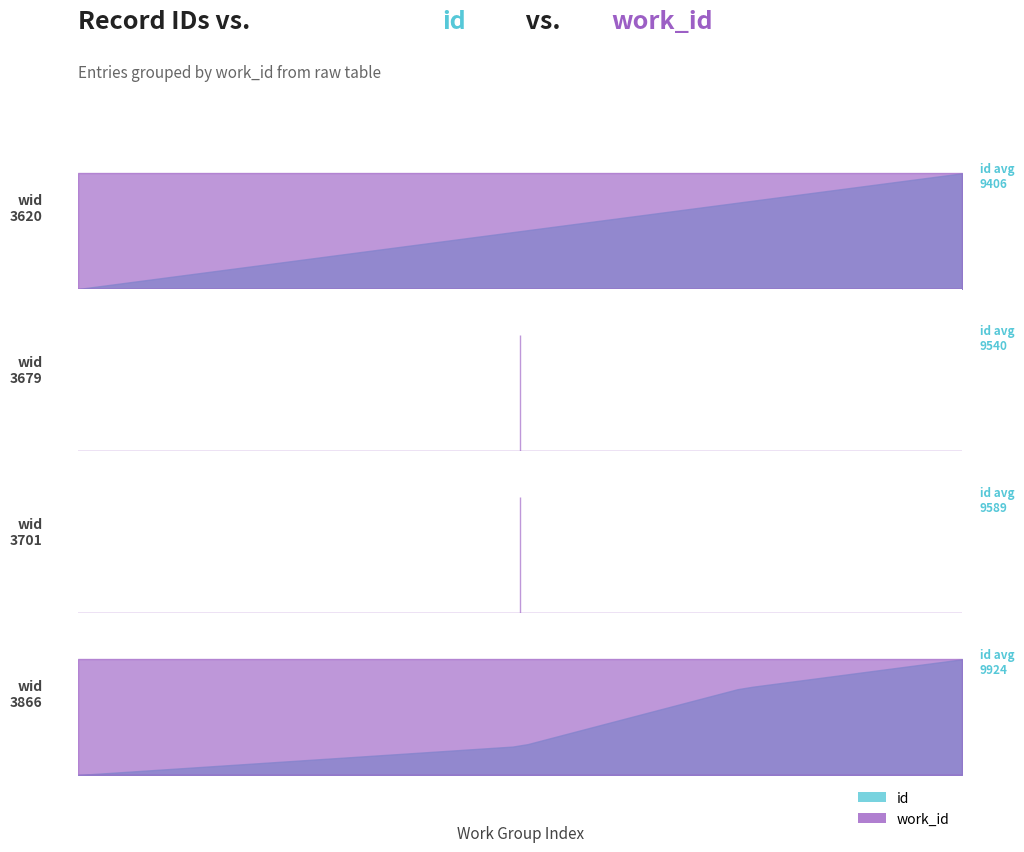

Rank the series by their average value, from highest to lowest.

id, work_id